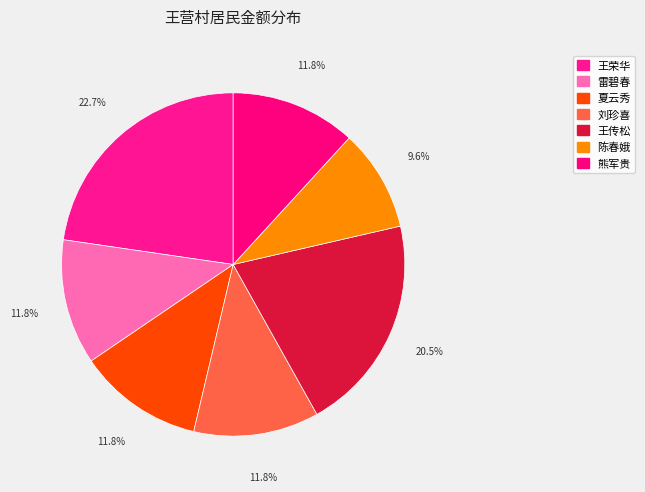

Which category has the biggest portion of the pie?

王荣华